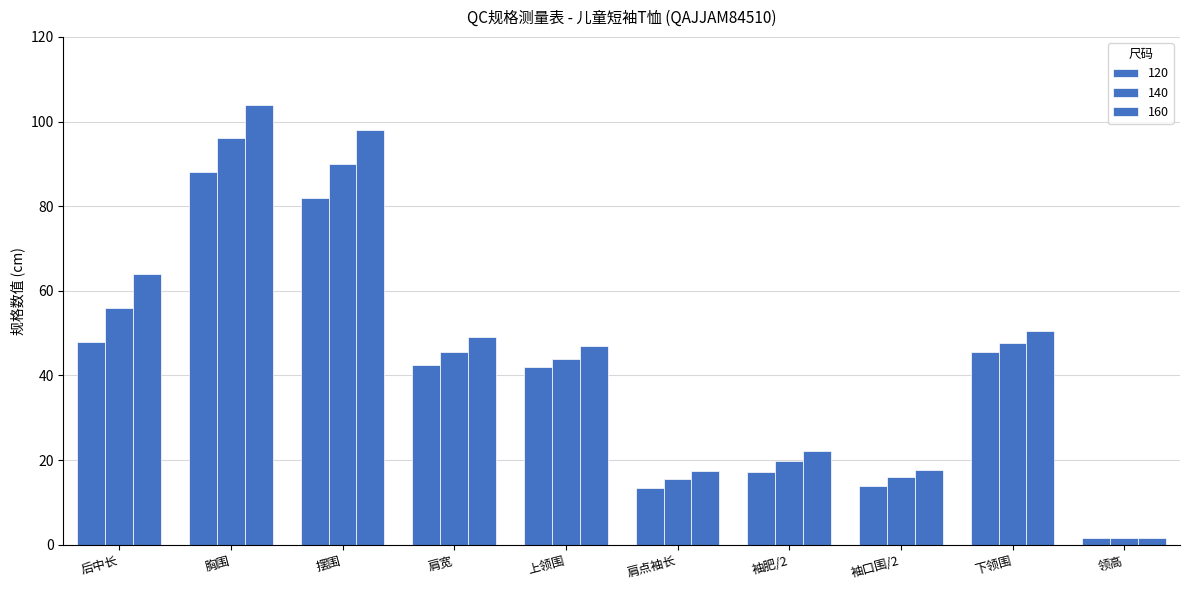

Which series changed the most between 肩宽 and 袖口围/2?

160